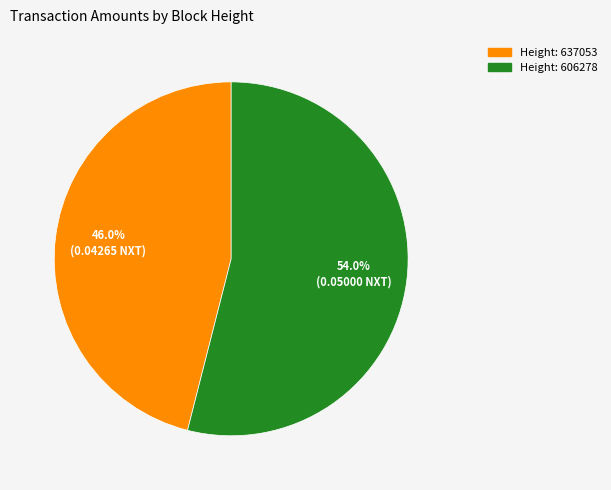

Does any single category account for the majority?

Yes